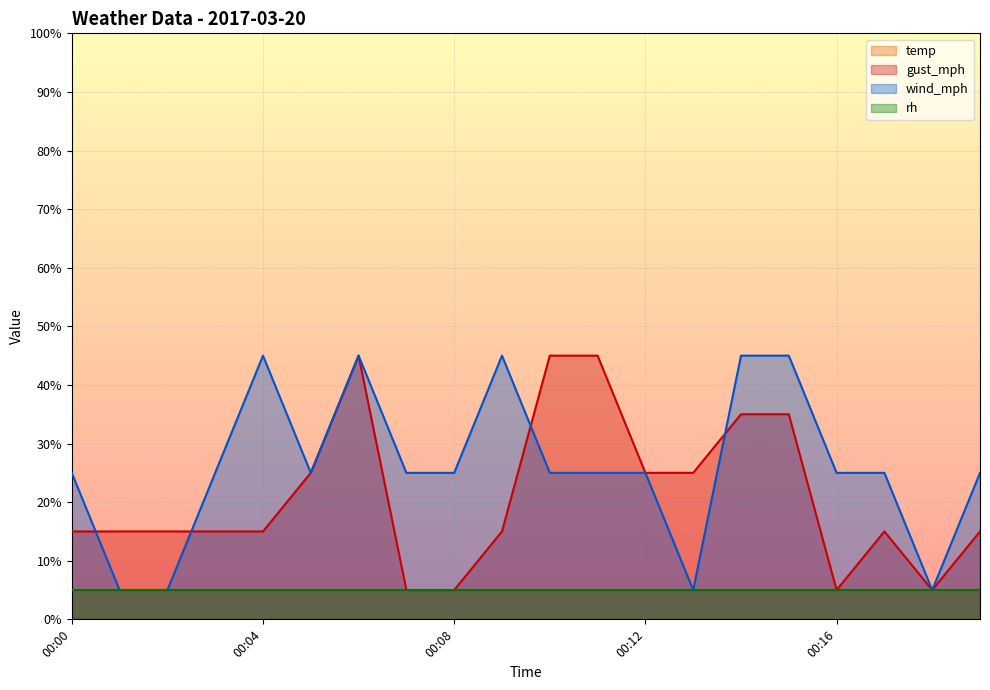

How many lines are shown in the chart?

4